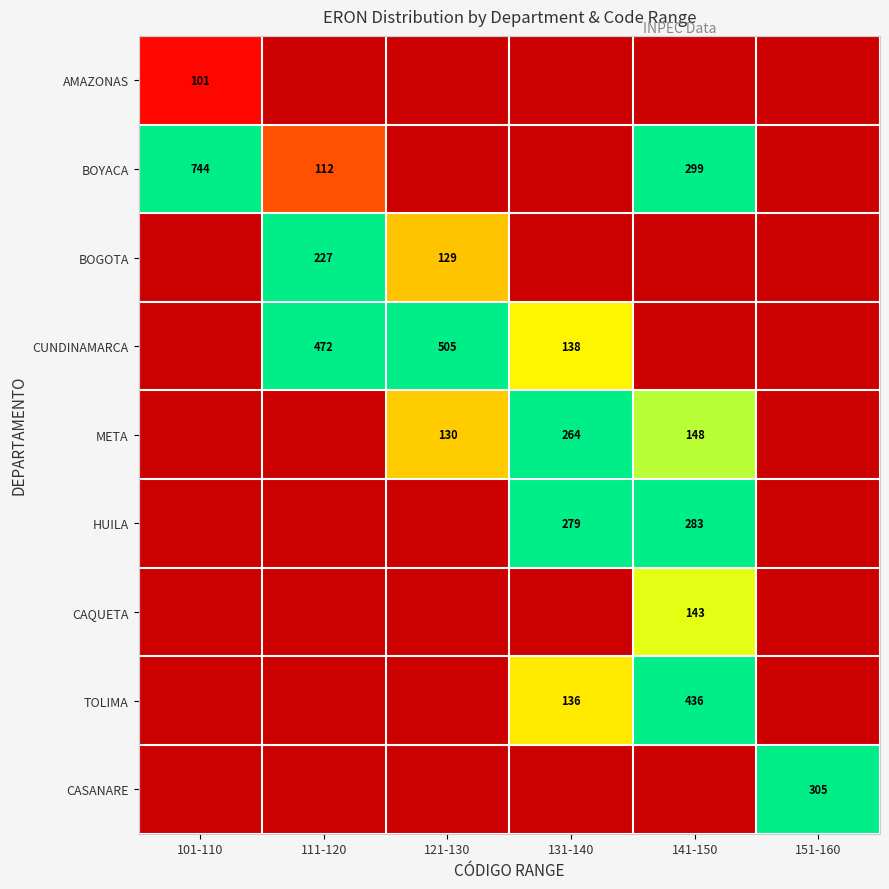

What is the sum of the BOYACA values at 101-110 and 141-150?

1043